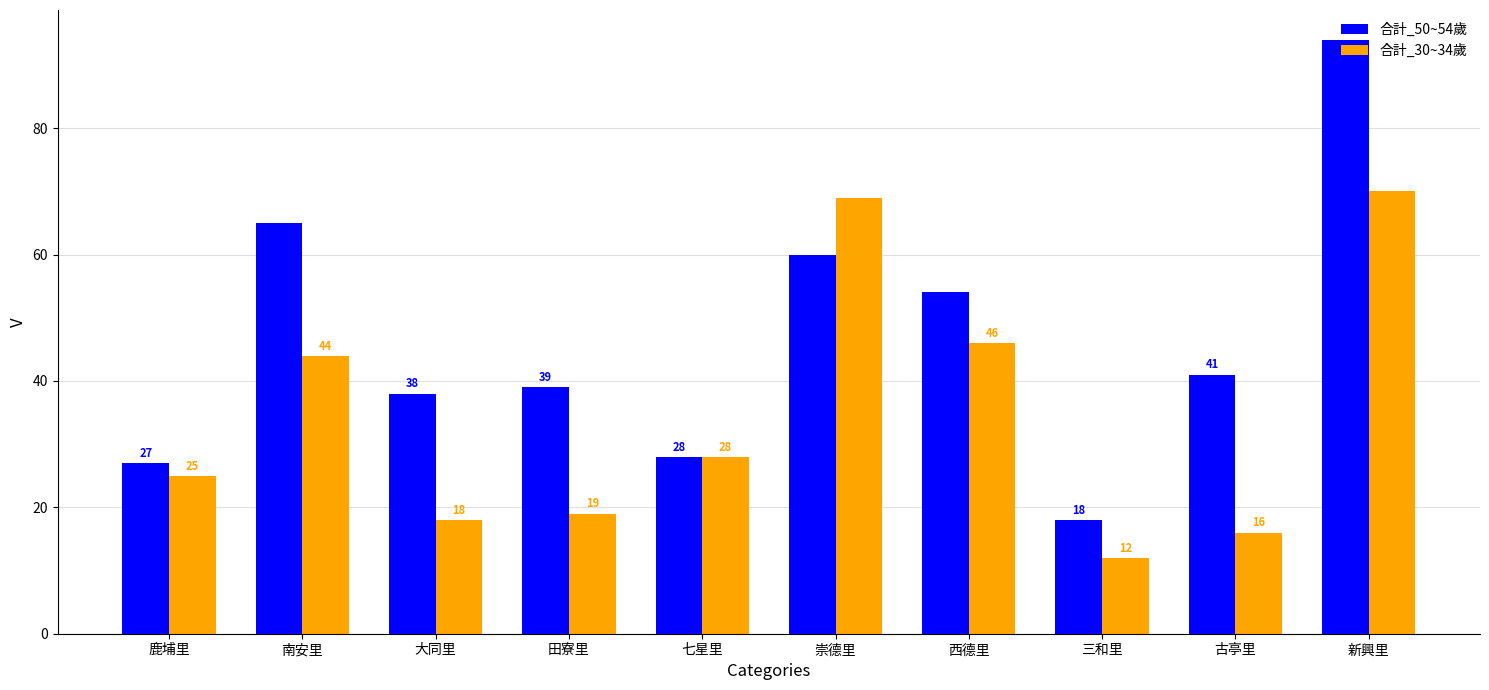

Which category has the lowest value in the 合計_50~54歲 series?

三和里